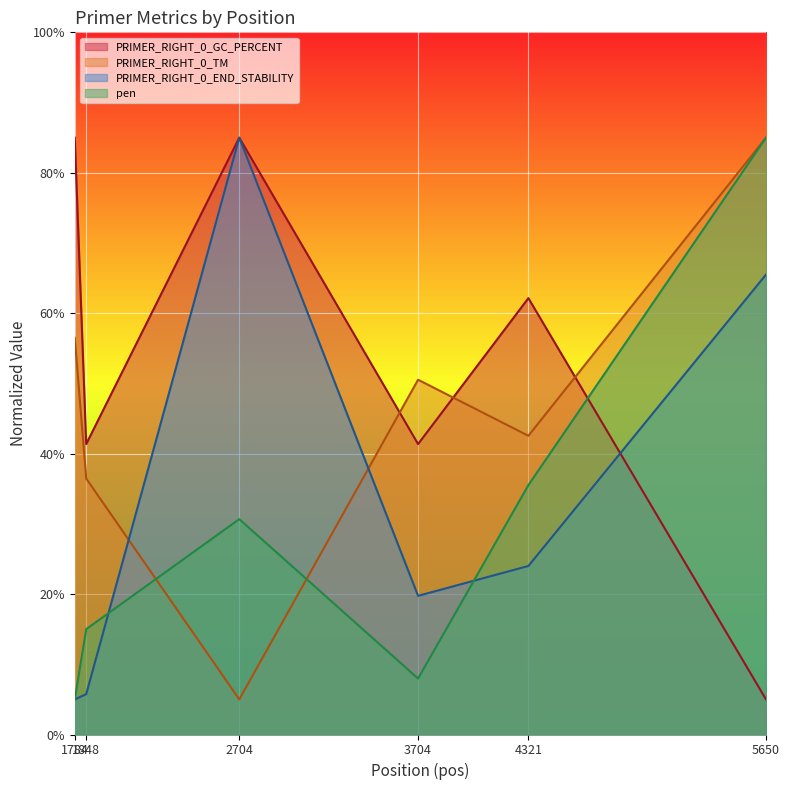

At which label does pen first exceed 30?

2704